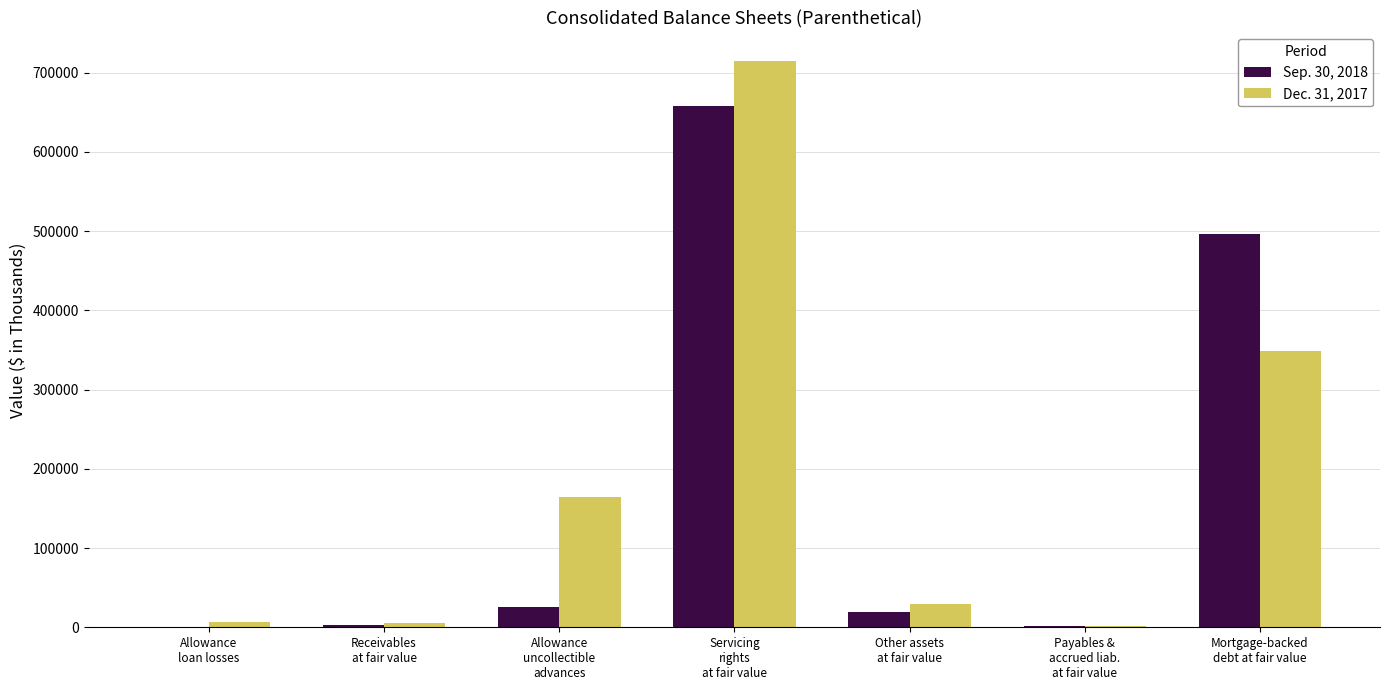

Is it true that Sep. 30, 2018 equals 2457 at Receivables
at fair value?

True